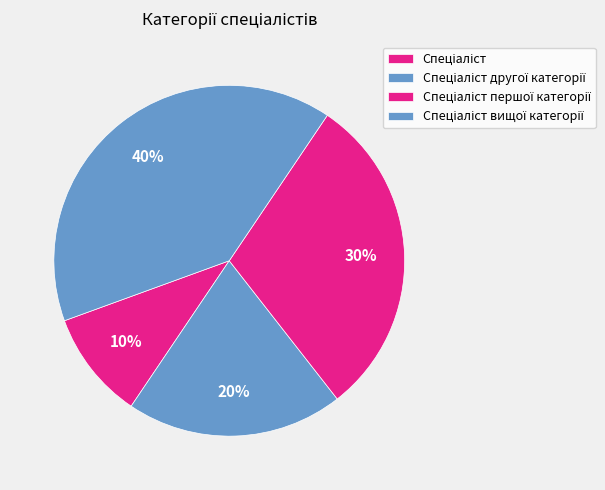

To the nearest percent, what is the average slice percentage?

25%